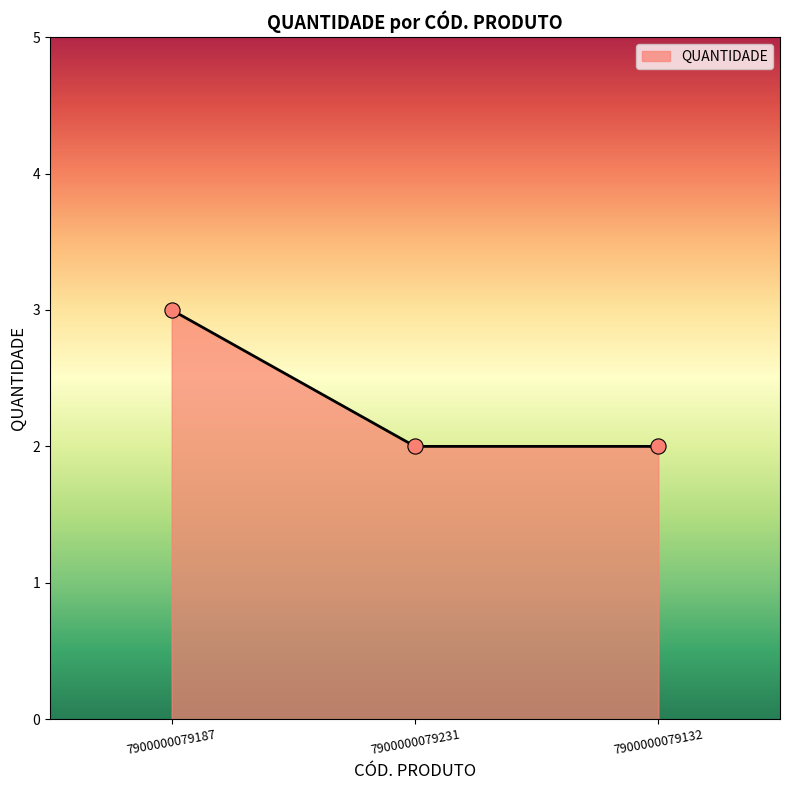

Which has a higher value, 7900000079132 or 7900000079187?

7900000079187